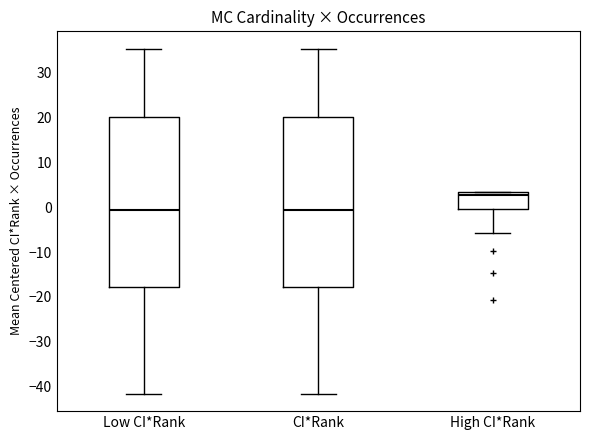

Reading left to right, transcribe this box plot: for each box, give where its median line is, the range the box spans, and where its two whiskers end, as read against the y-axis. The values are not printed on the chart, so give them approximately, as read against the axis.

Low CI*Rank: median -1, box -18 to 20, whiskers -42 to 35
CI*Rank: median -1, box -18 to 20, whiskers -42 to 35
High CI*Rank: median 3 (just below the box's upper edge), box 0 to 3, whiskers -6 to 3